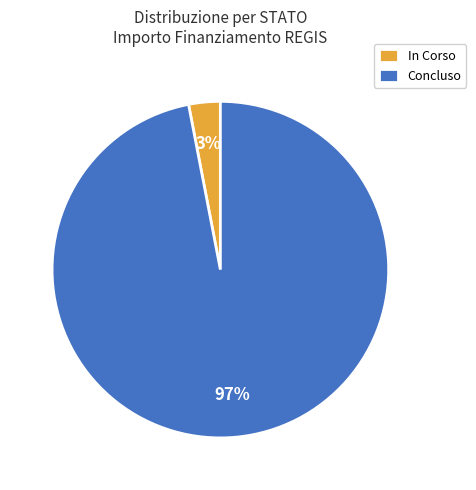

Is there any slice that represents more than half of the pie?

Yes